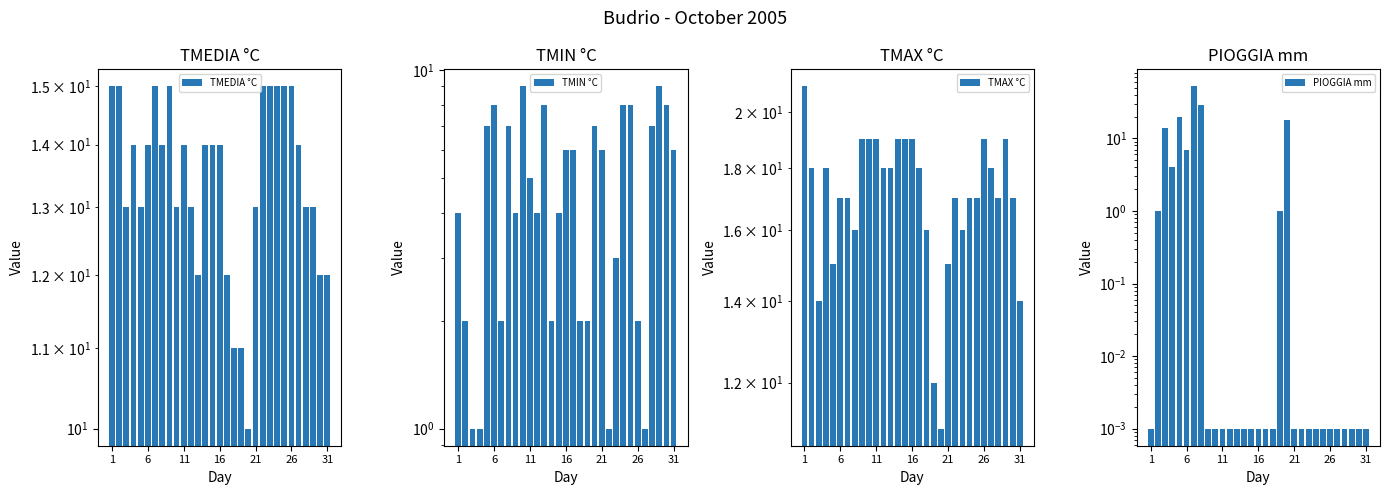

Which label corresponds to the smallest value in the chart?

1